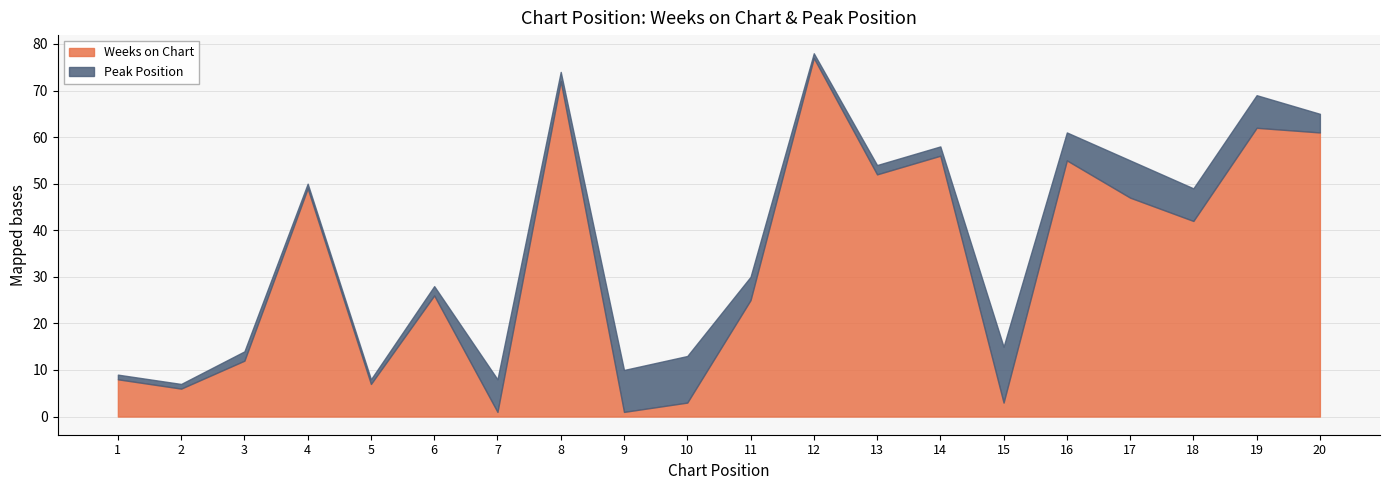

Reading left to right, what are all the values shown in this chart?

Weeks on Chart: 1=8	2=6	3=12	4=49	5=7	6=26	7=1	8=72	9=1	10=3	11=25	12=77	13=52	14=56	15=3	16=55	17=47	18=42	19=62	20=61
Peak Position: 1=1	2=1	3=2	4=1	5=1	6=2	7=7	8=2	9=9	10=10	11=5	12=1	13=2	14=2	15=12	16=6	17=8	18=7	19=7	20=4